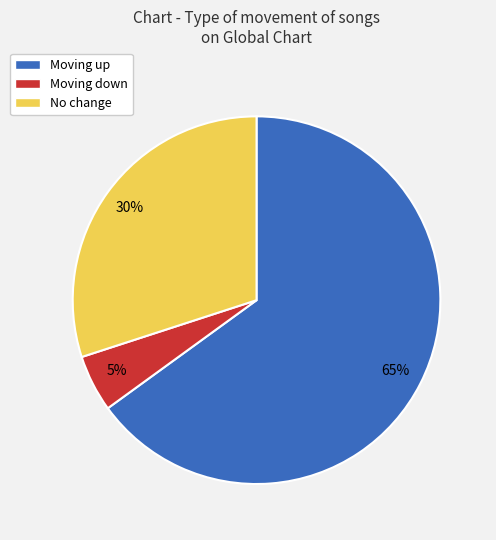

Is the sum of Moving up and No change greater than half?

Yes